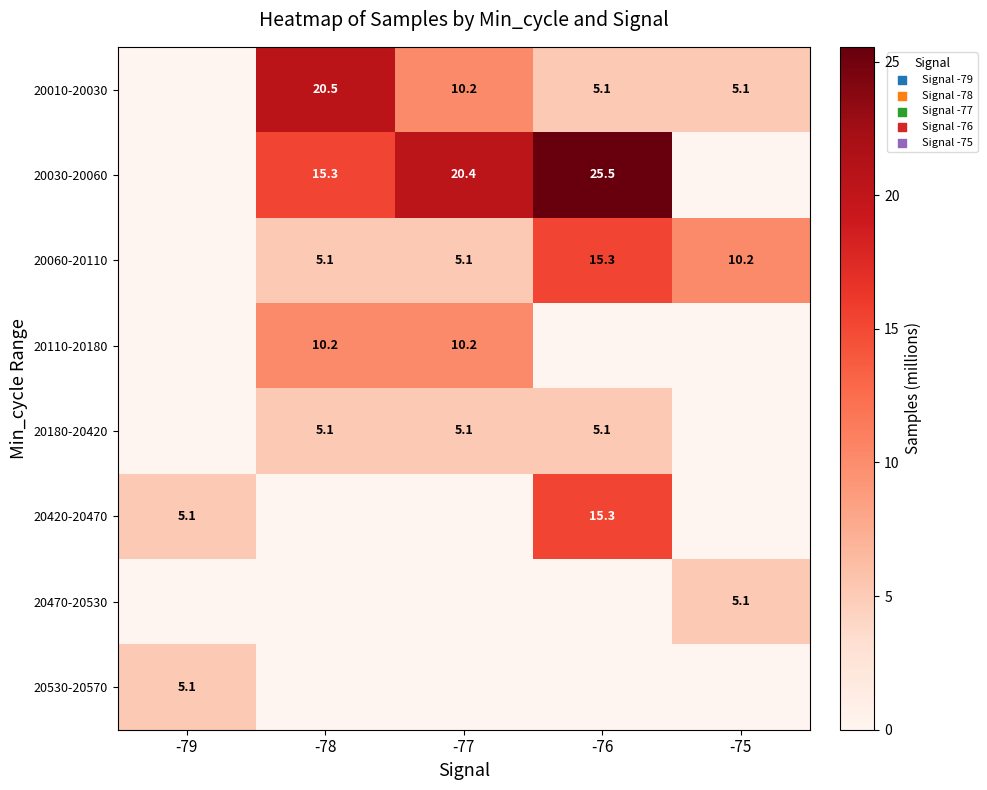

What is the sum of the 20060-20110 values at -76 and -78?

20.4